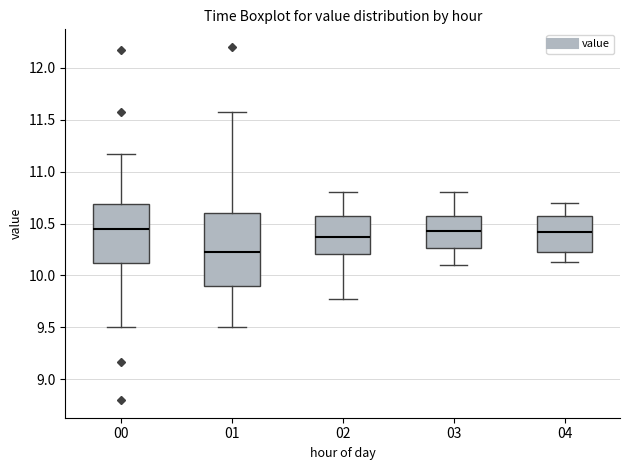

Where does the lower whisker of the box at x = 04 end on the y-axis? The values are not printed on the chart, so give them approximately, as read against the axis.

10.15